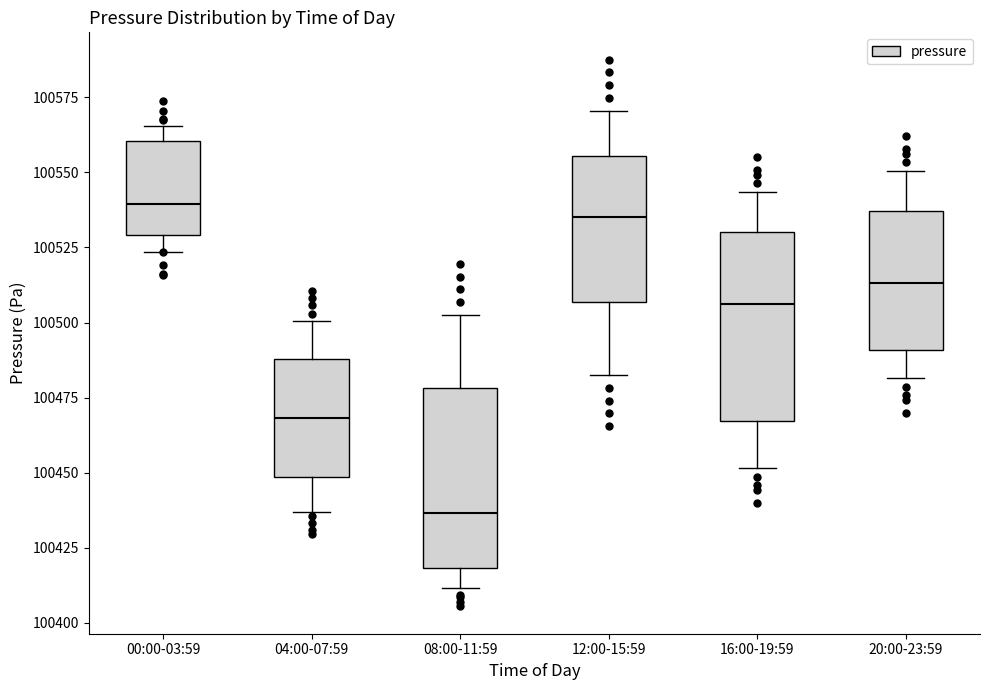

Where does the upper whisker of the box for 20:00-23:59 end on the y-axis? The values are not printed on the chart, so give them approximately, as read against the axis.

100550